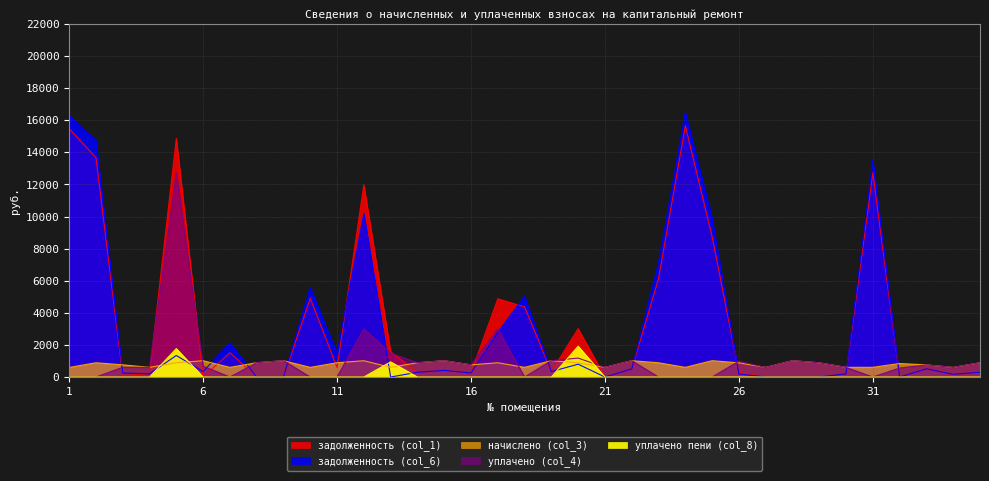

Where does the уплачено (col_4) series first go above 677?

5